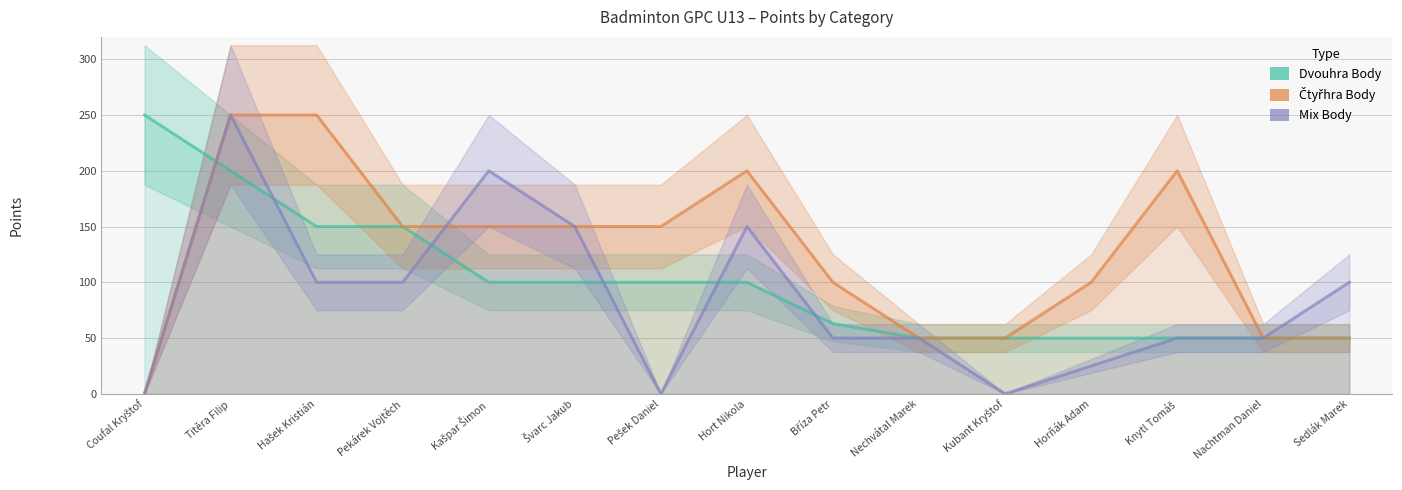

What is the label of the 4th point from the right?

Horňák Adam